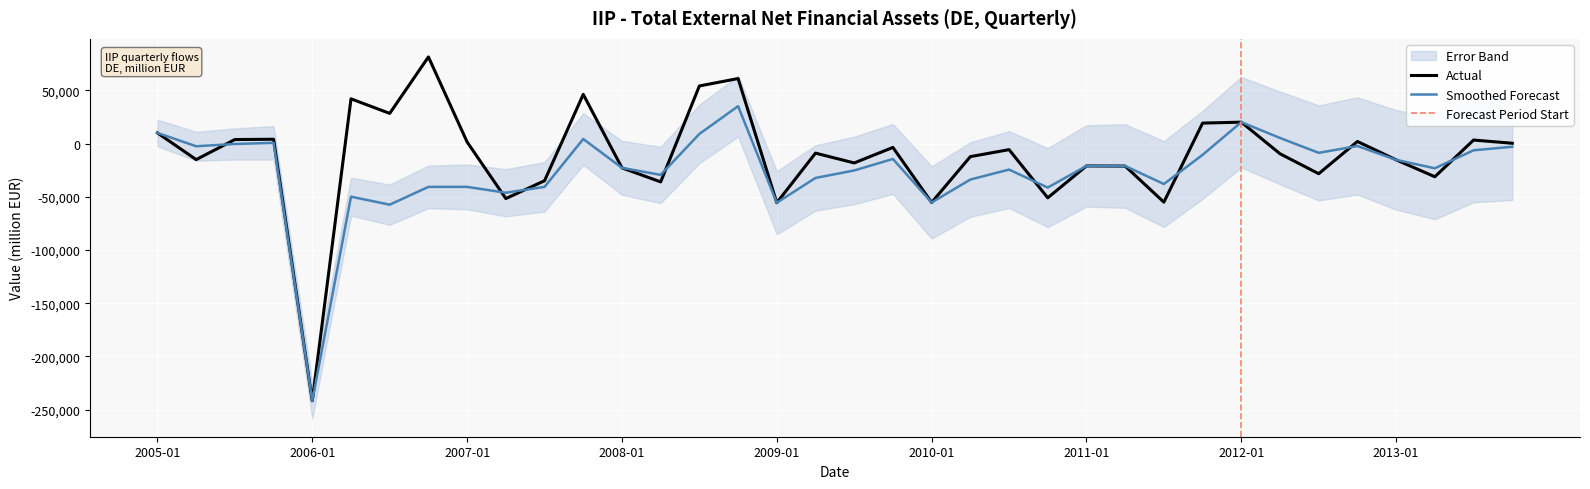

How many times do Smoothed Trend and IIP Net Financial Assets (Actual) cross each other?

8